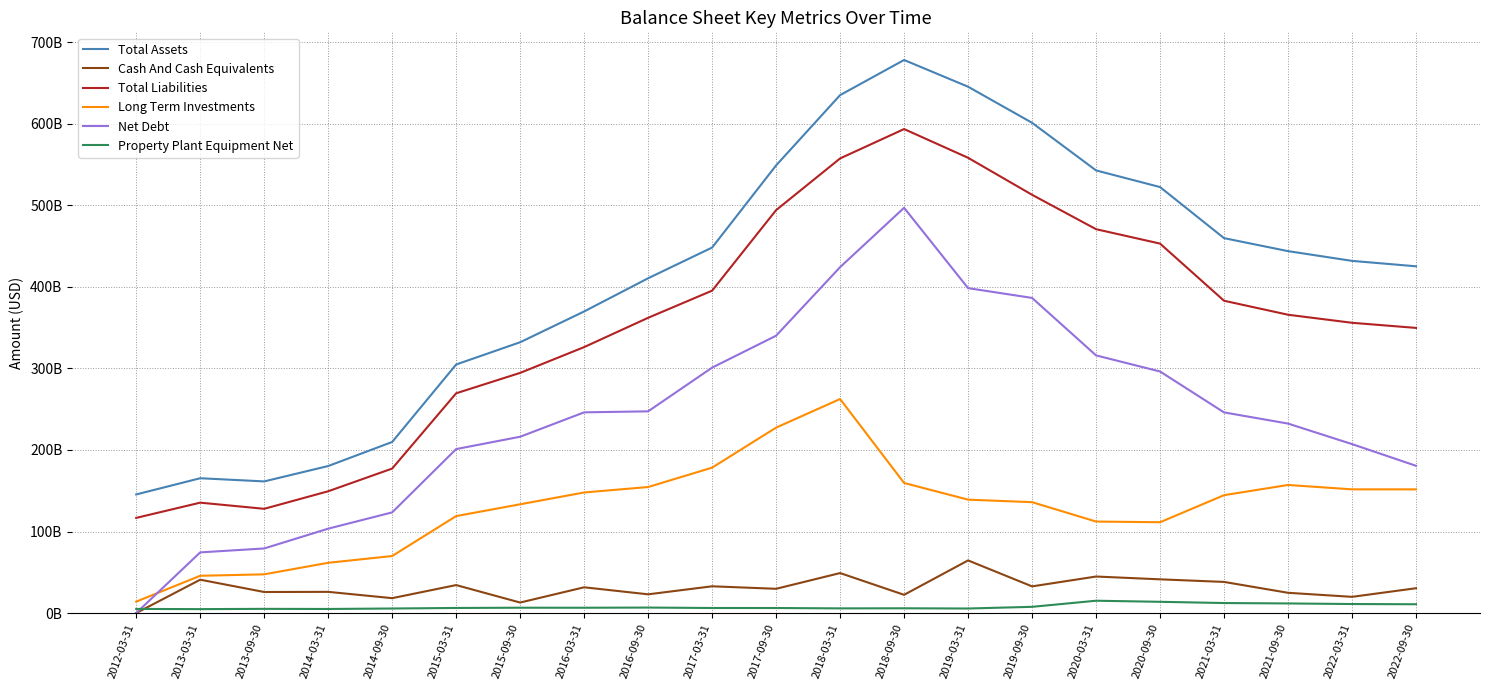

Is it true that Property Plant Equipment Net equals 9795132224 at 2014-09-30?

False